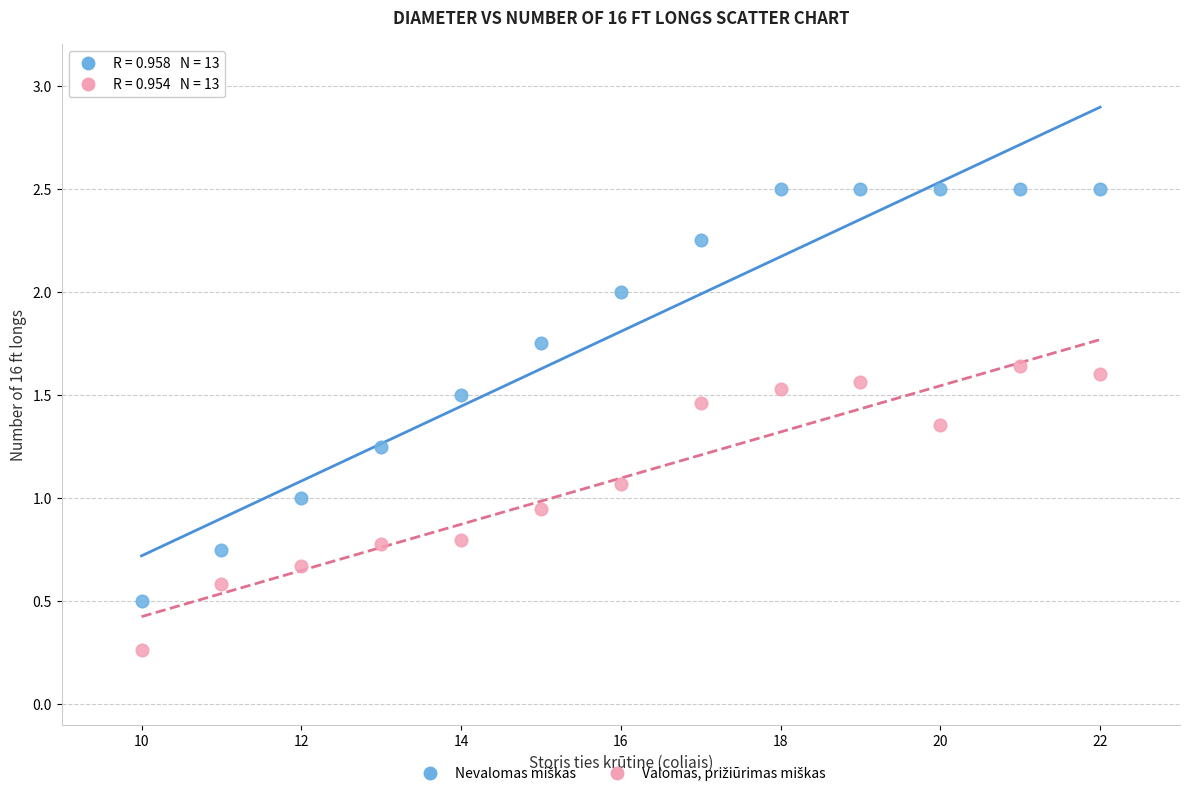

Across all data points, what is the range of X values (max minus min)?

12.0